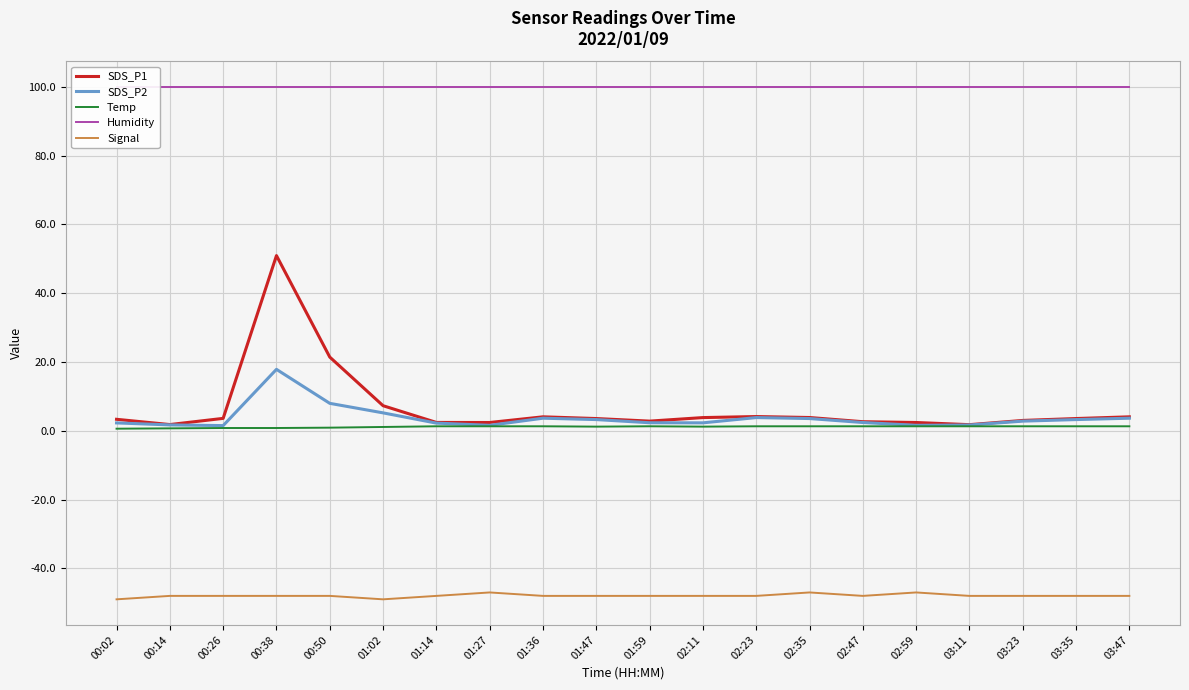

At which category is the sum across all series the highest?

00:38